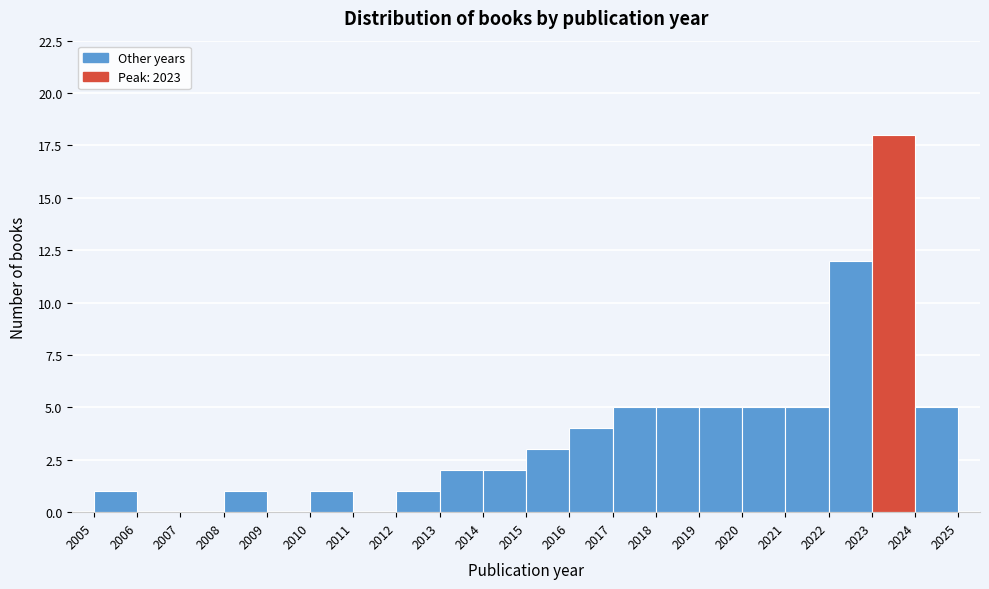

Over which range of the x-axis is the bar tallest?

2023 to 2024